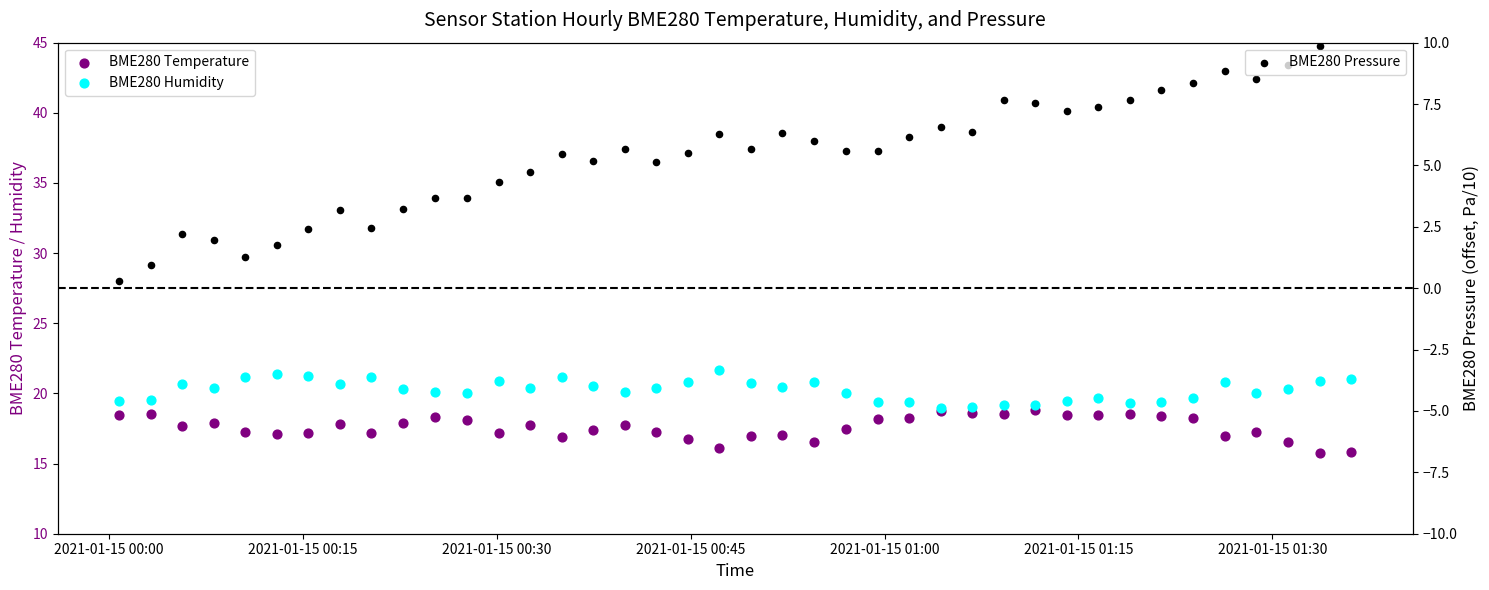

Is the value of BME280 Pressure at 31 greater than the value of BME280 Temperature at 20?

No